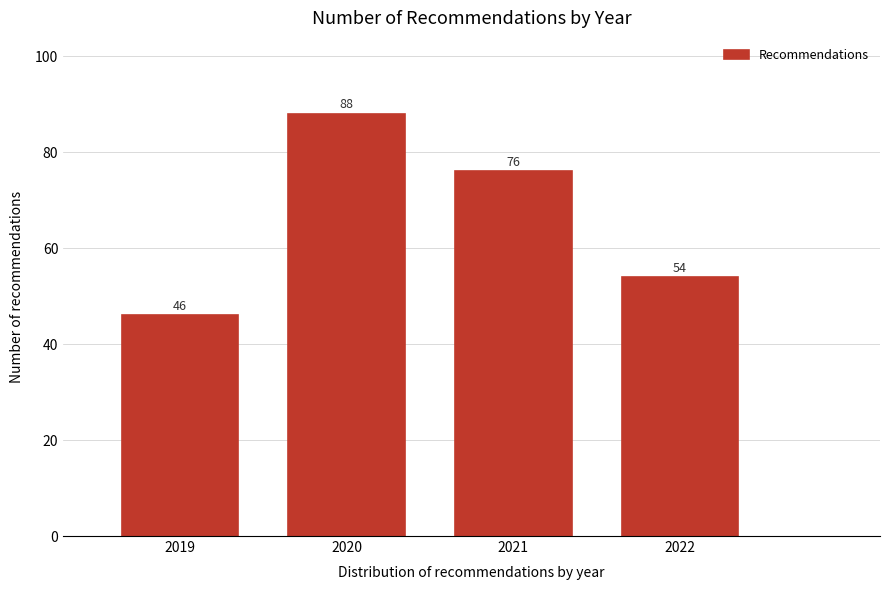

Reading left to right, what are all the values shown in this chart?

2019=46	2020=88	2021=76	2022=54